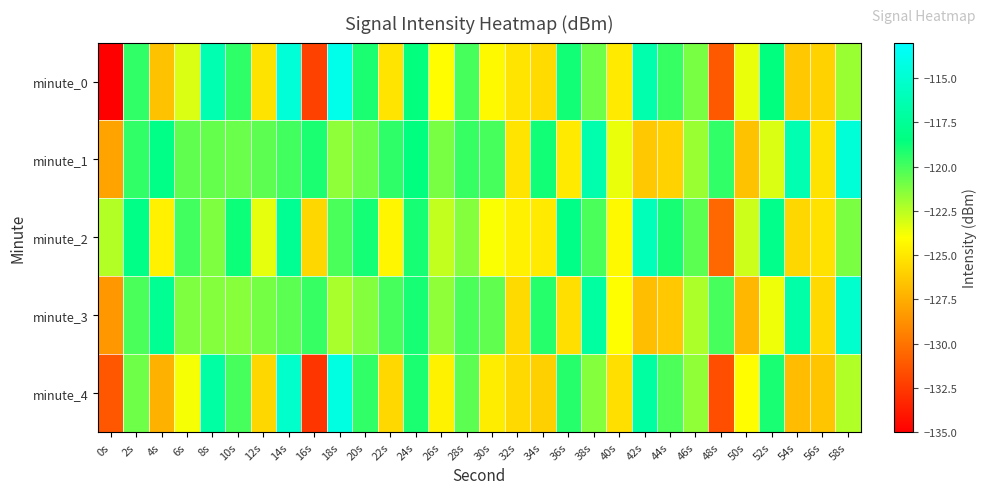

What is the greatest value displayed?

-113.9